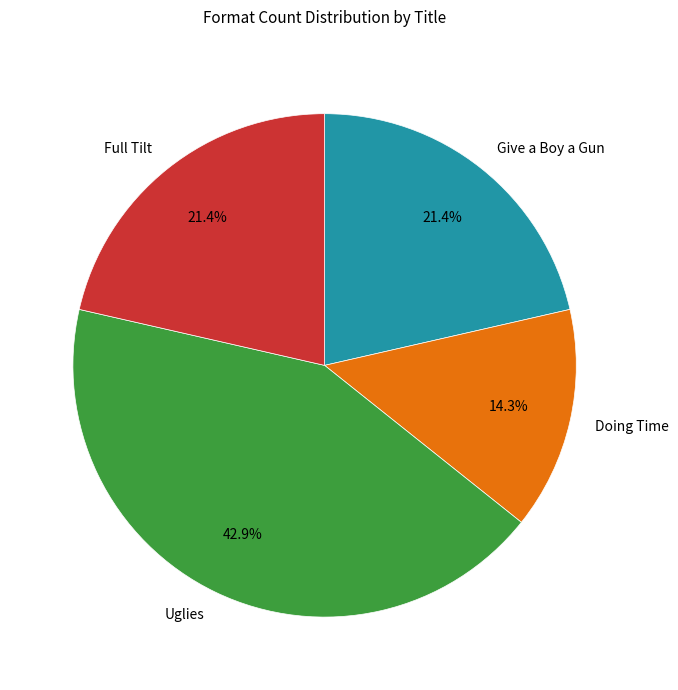

Between Full Tilt and Uglies, which is larger?

Uglies